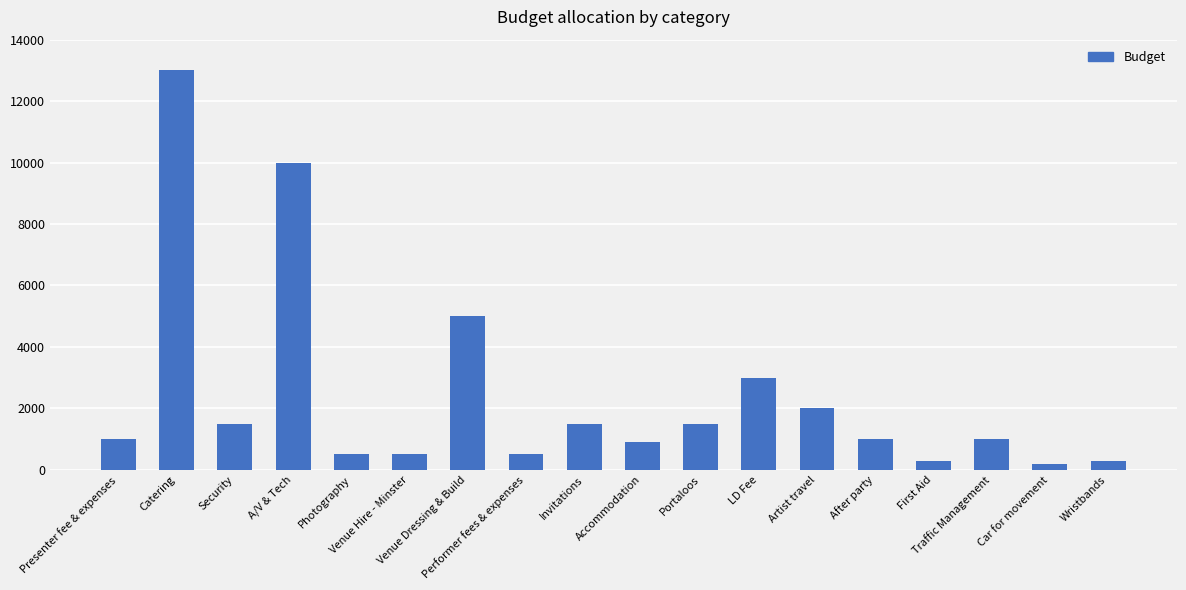

True or false: the data shows 2000.0 at Artist travel.

True